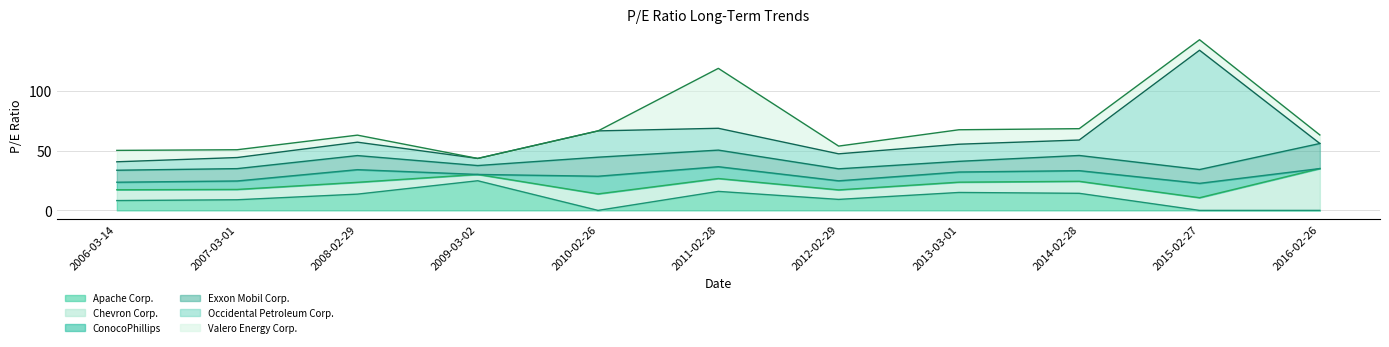

How many values in the Valero Energy Corp. series are below 7?

5